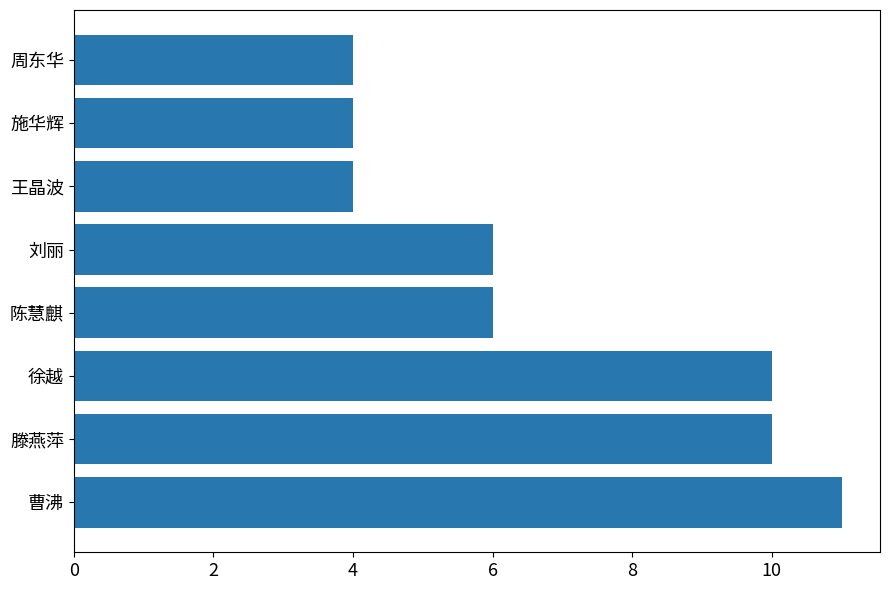

The chart shows a value of 1 at 王晶波. True or false?

False